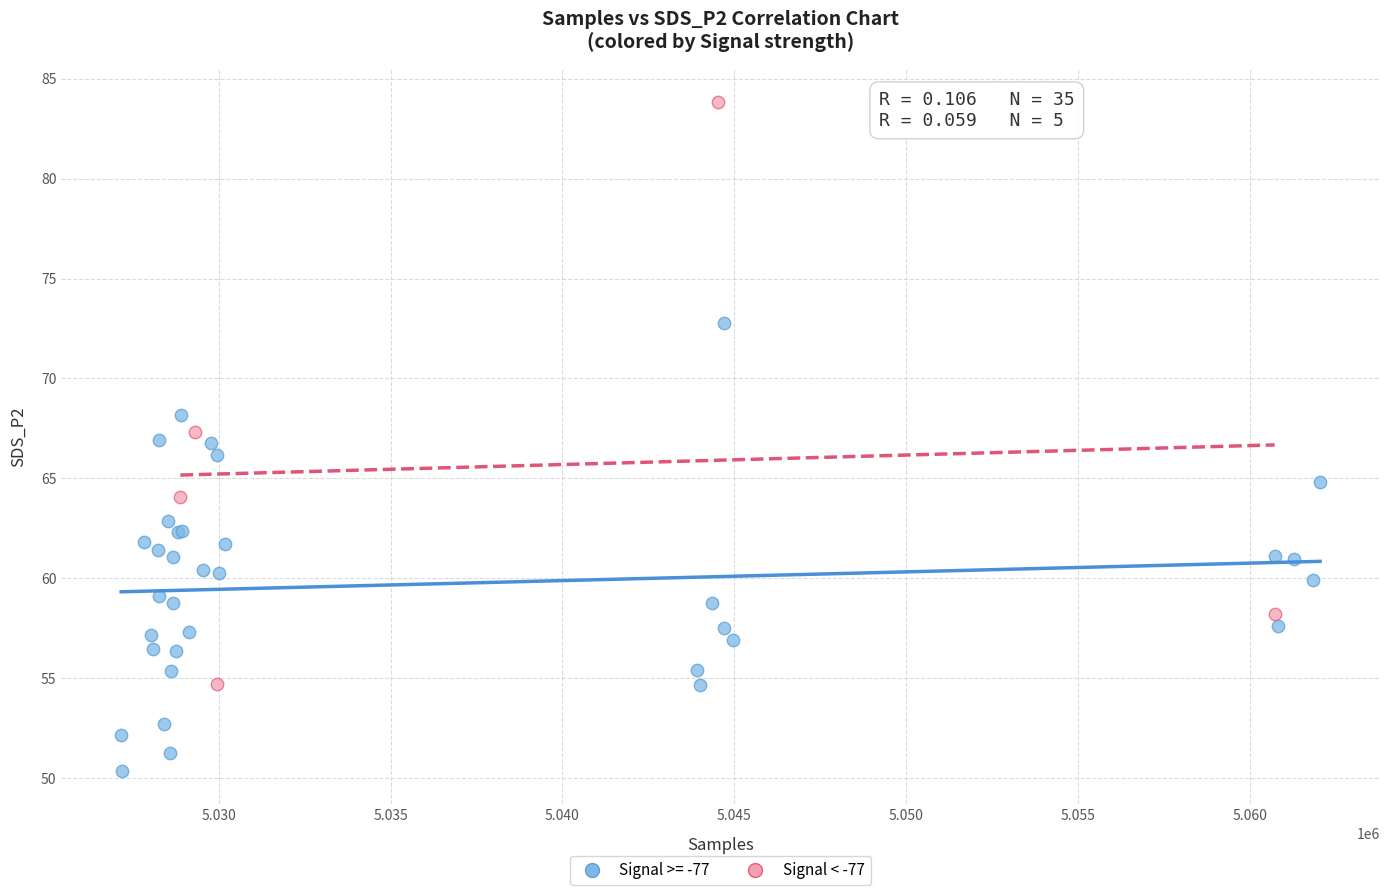

Which series reaches the minimum Y coordinate?

Signal >= -77